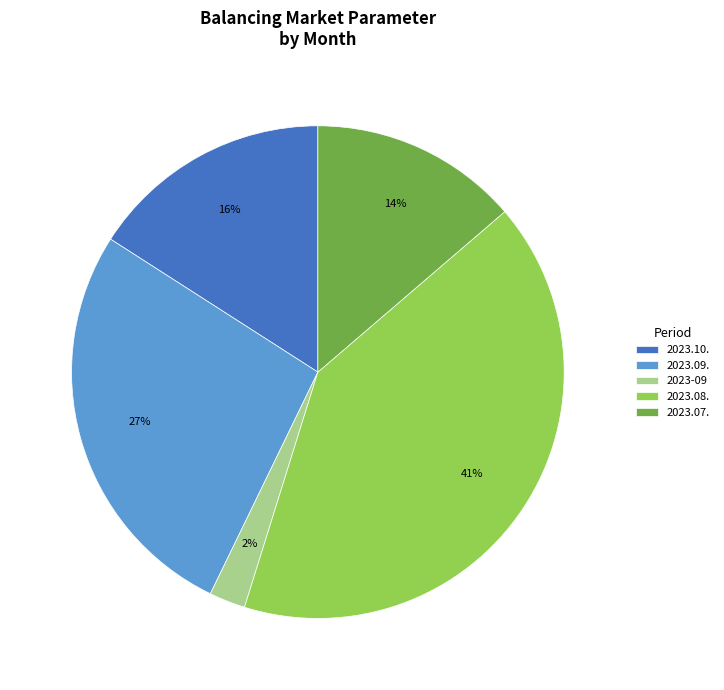

Which slice is the largest?

2023.08.